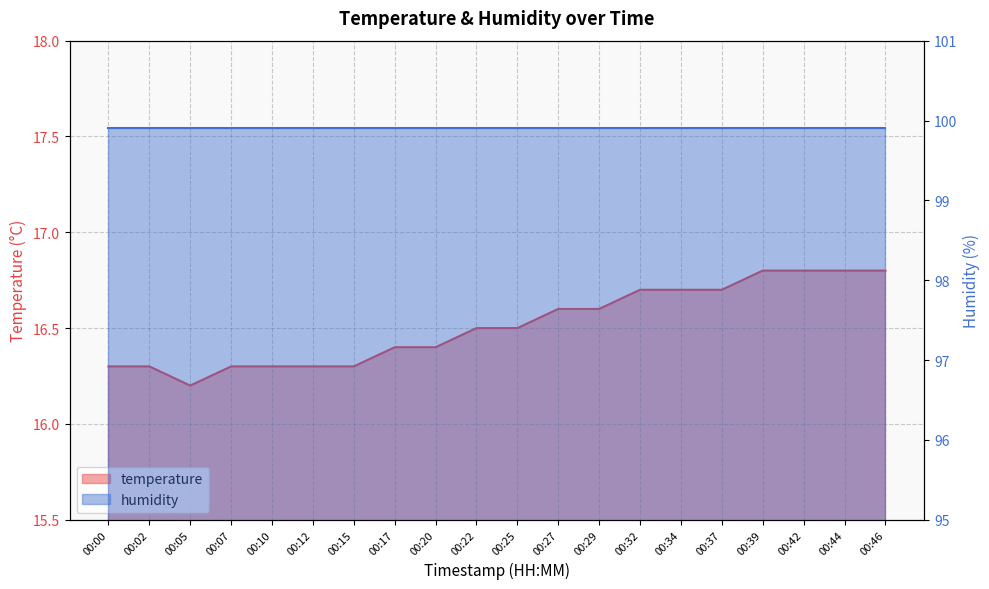

At which category does the chart reach its peak across all series?

00:39